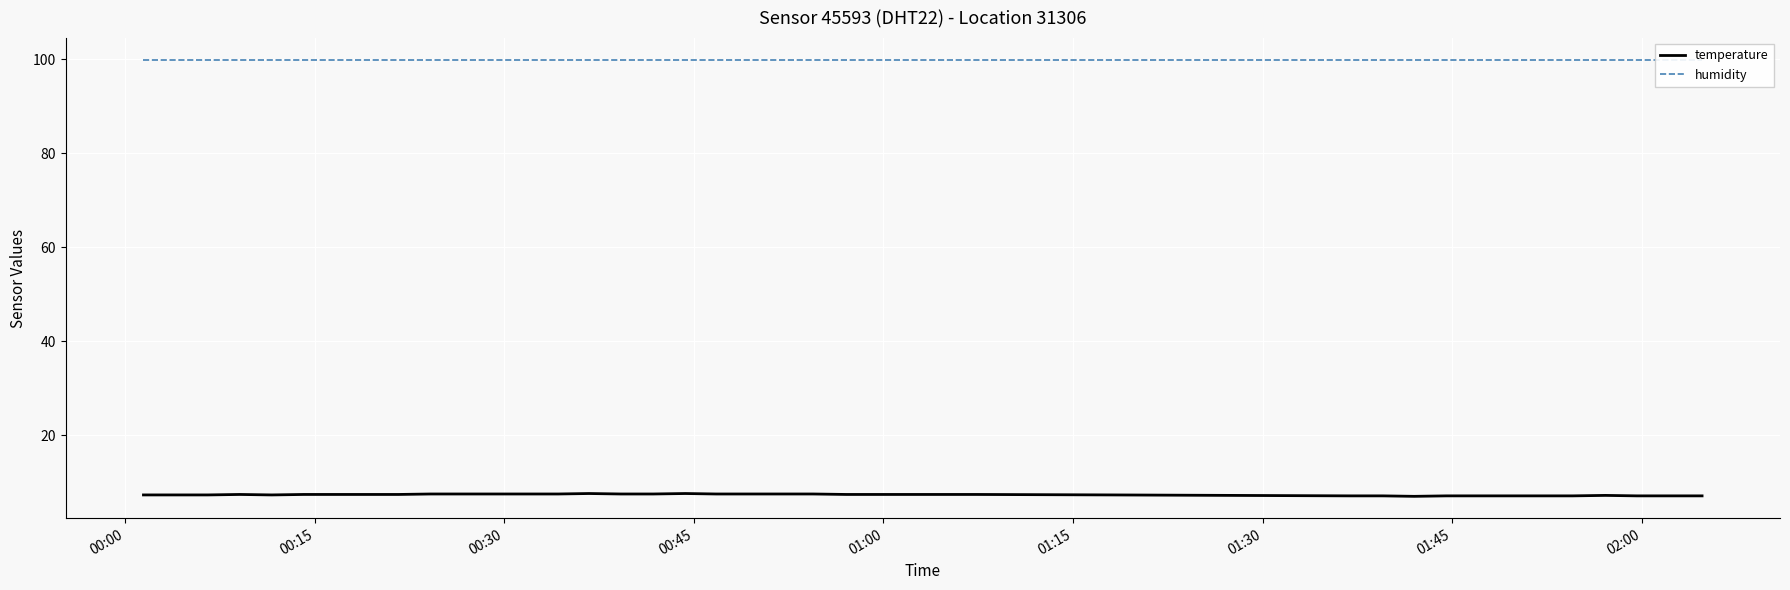

What is the highest value of the temperature series?

7.6